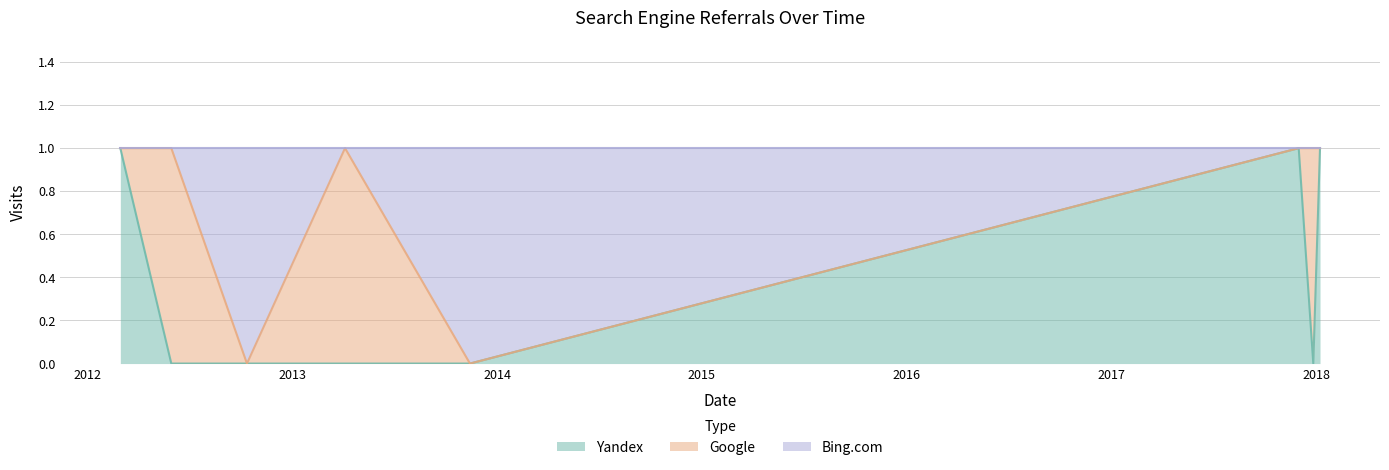

True or false: Bing.com and Yandex cross at least once.

False